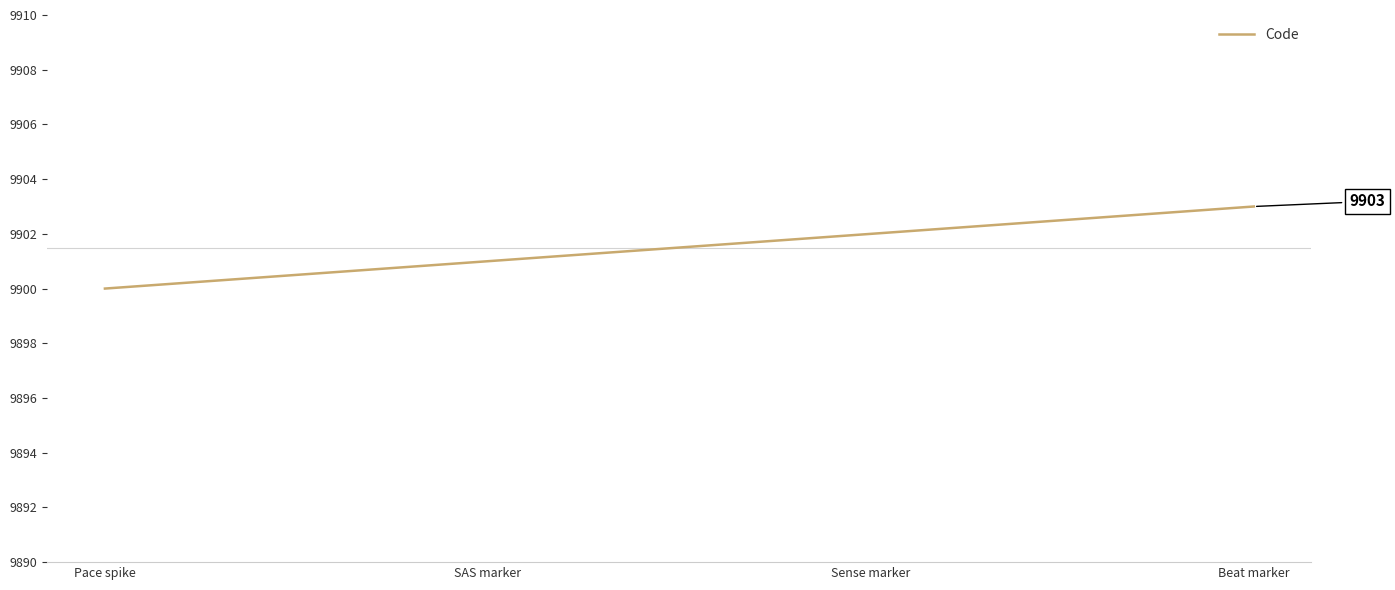

True or false: the data has more than 0 interior local peaks.

False